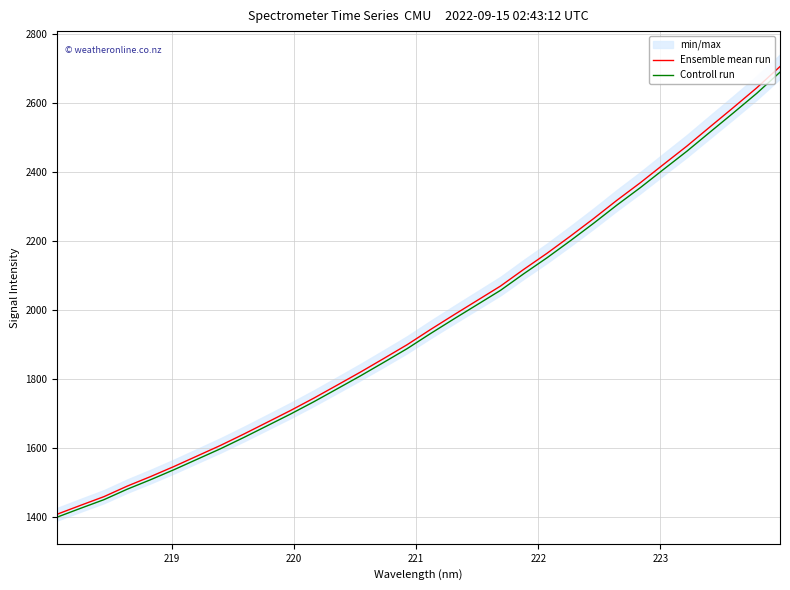

What is the difference between the second highest and minimum values in the Controll run series?

1227.6